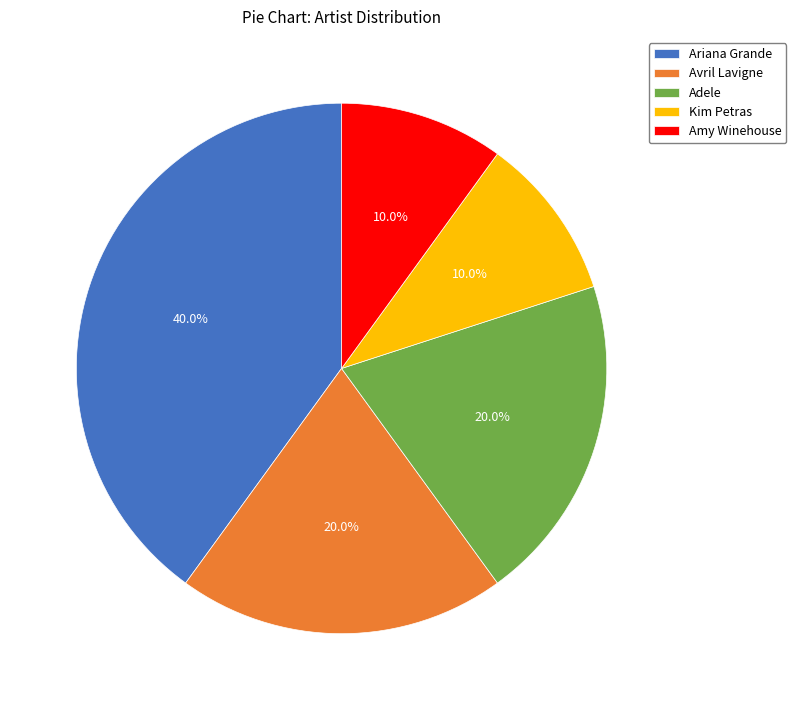

To the nearest percent, what portion does Ariana Grande represent?

40%